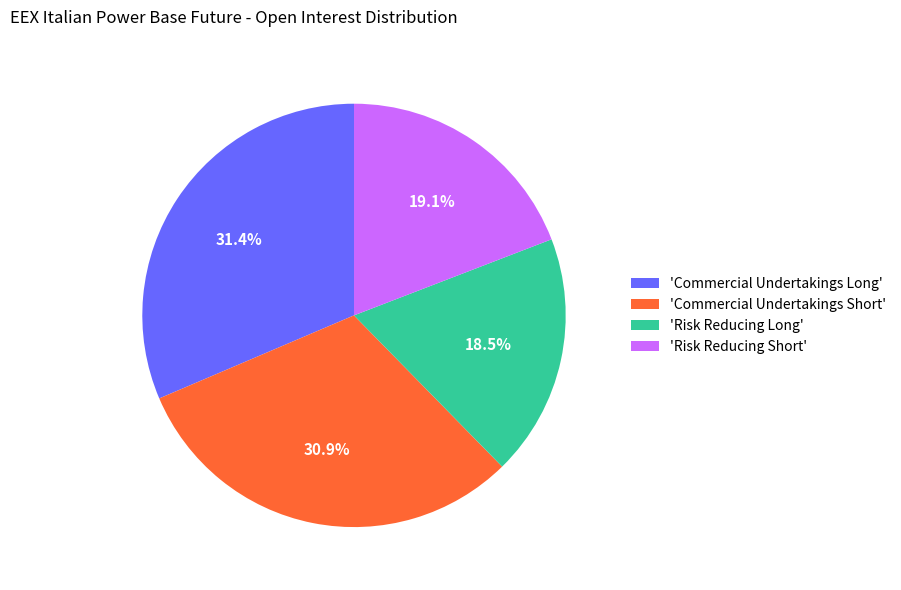

Is there a majority slice in this chart?

No